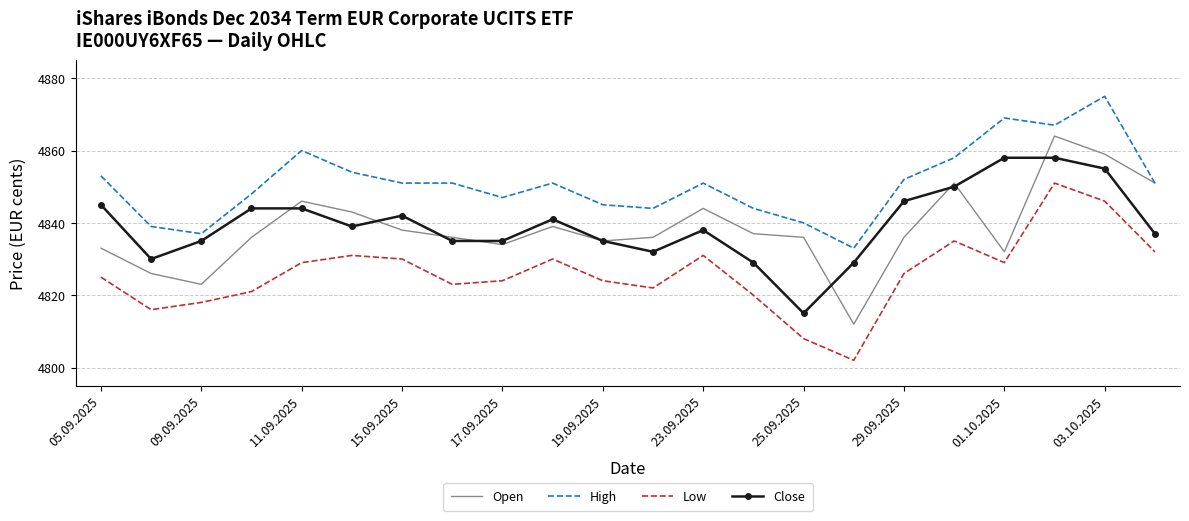

Rank the series by their maximum value, from highest to lowest.

High, Open, Close, Low